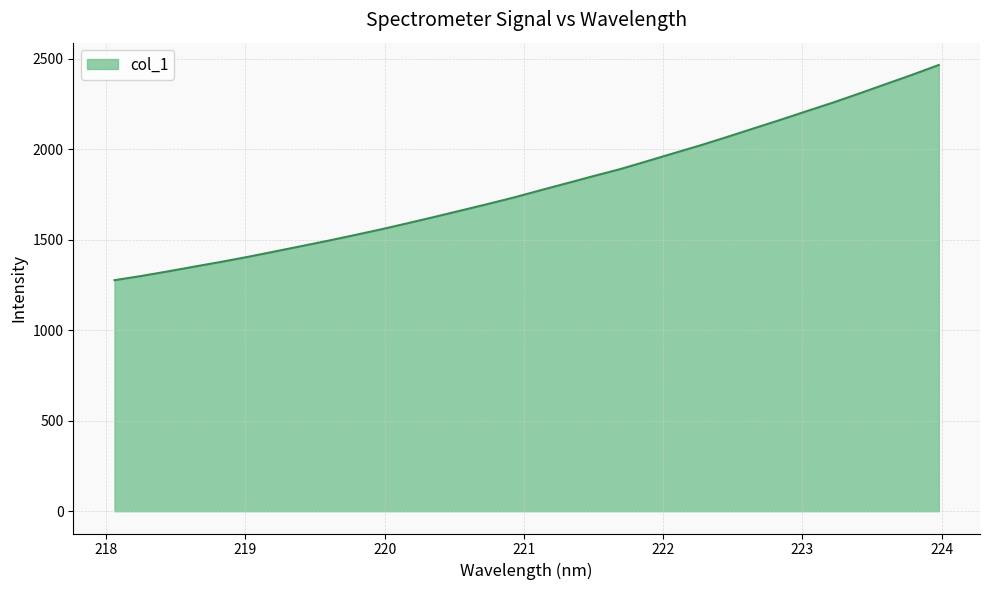

Reading left to right, list all the values displayed in this chart.

1277.1	1300.2	1325.5	1352.1	1378.1	1405.8	1435.0	1464.8	1494.5	1525.6	1557.6	1591.5	1626.0	1661.5	1697.2	1733.9	1773.8	1812.9	1852.4	1890.7	1934.0	1977.9	2021.4	2067.4	2114.7	2161.7	2210.2	2258.1	2308.8	2360.9	2412.6	2466.8